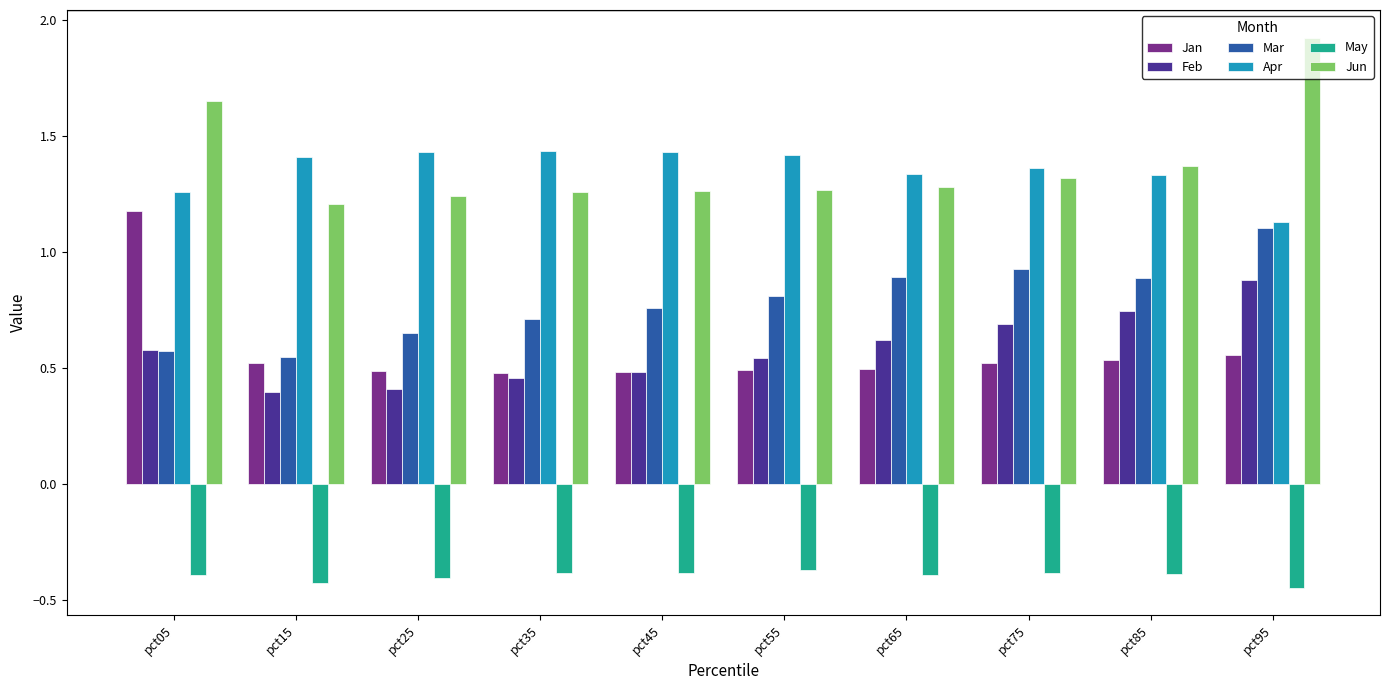

How many series are shown in this chart?

6